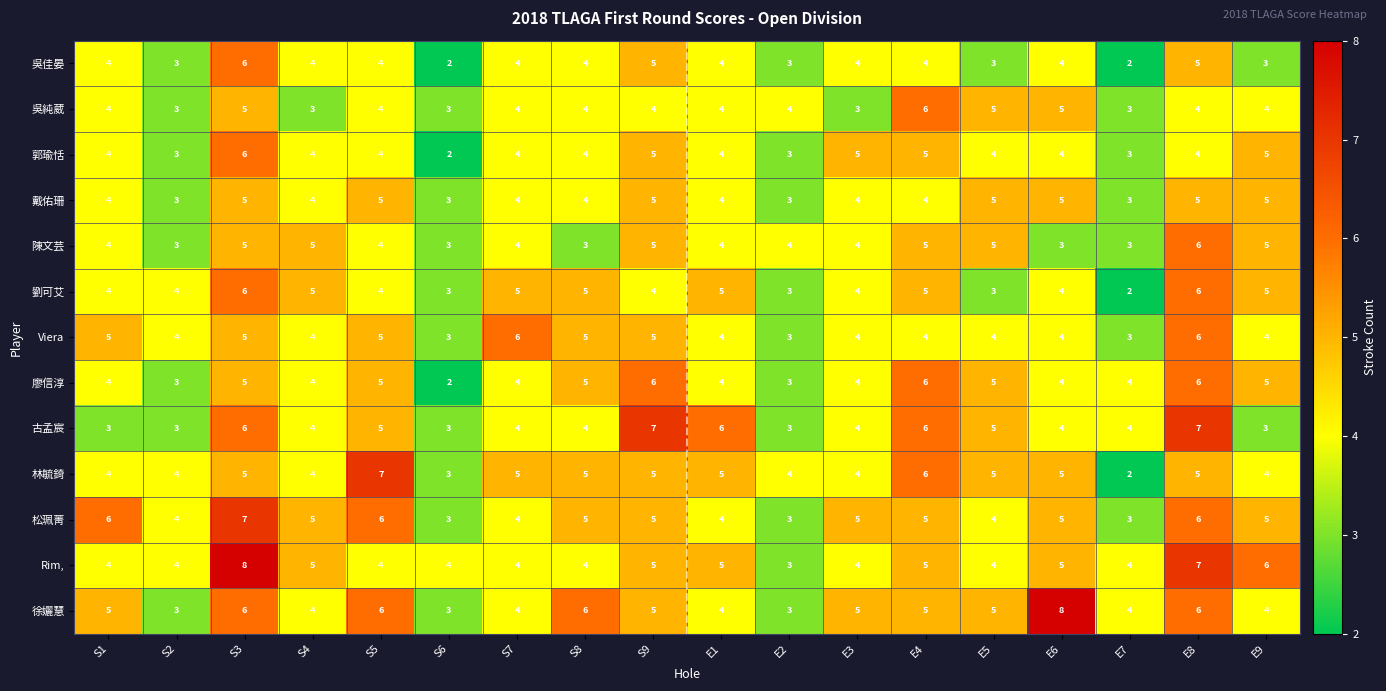

What is the lowest value of the 古孟宸 series?

3